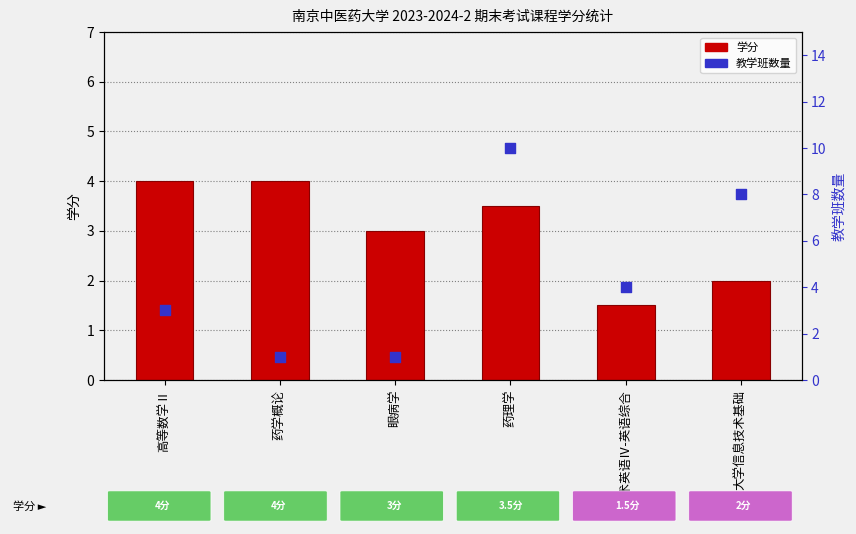

Which series contains the lowest Y value?

教学班数量